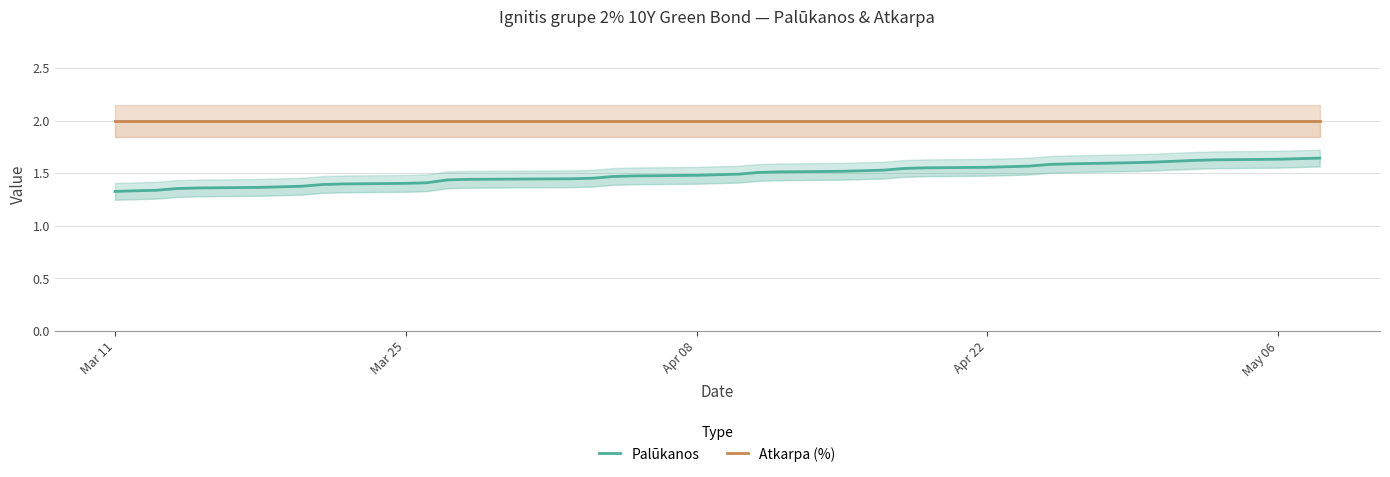

Count the Palūkanos values in the range 1 to 2.

40